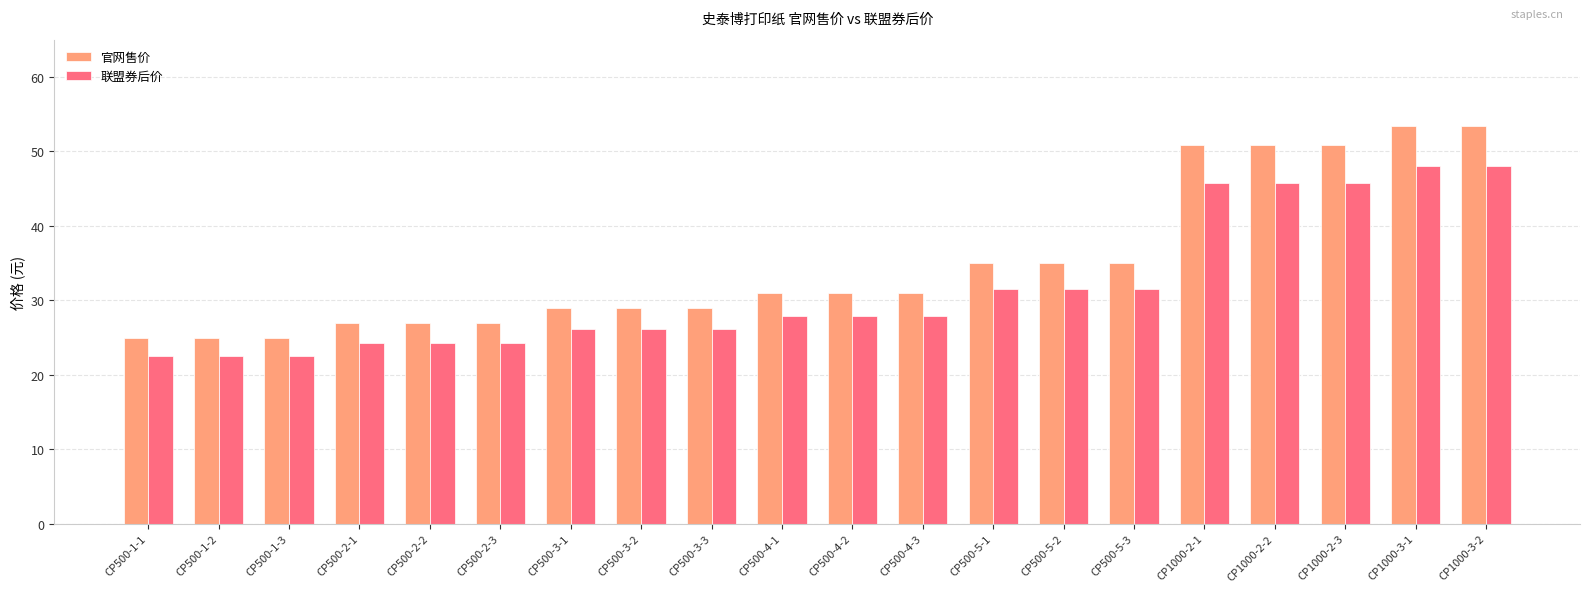

Is the value of 官网售价 at CP500-2-1 greater than the value of 联盟券后价 at CP1000-3-2?

No